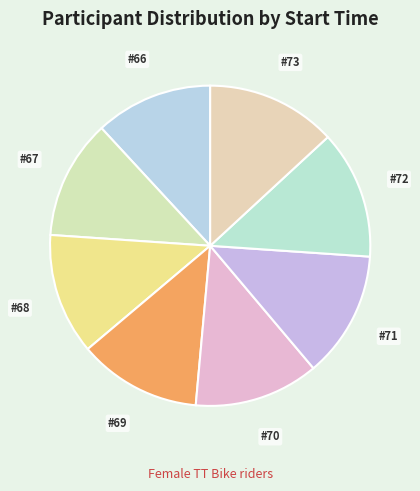

How many slices are in this pie chart?

8